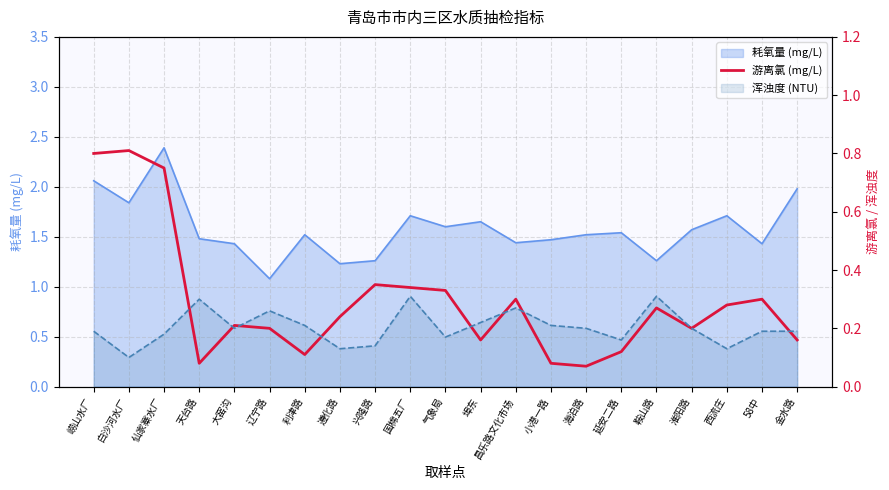

True or false: there are more than 0 points higher than both neighbors.

True